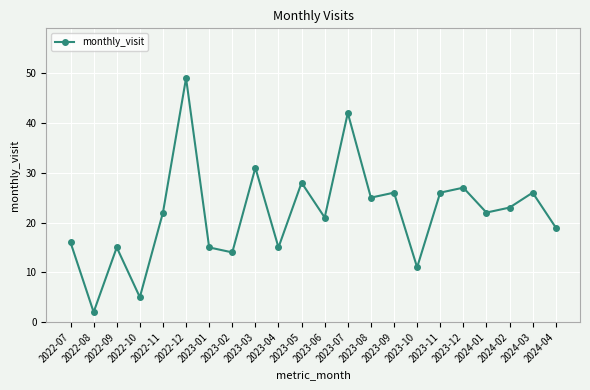

Does the chart have visible grid lines?

Yes